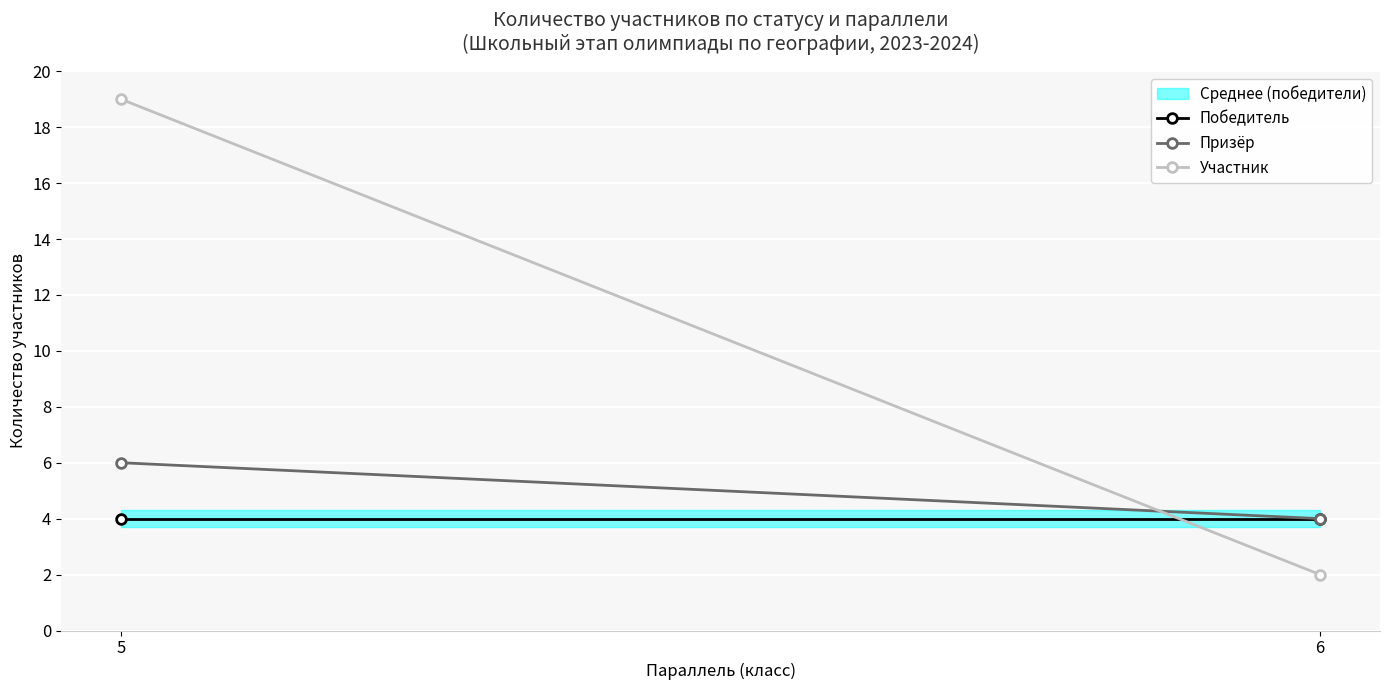

Which category has the lowest value across all series?

6